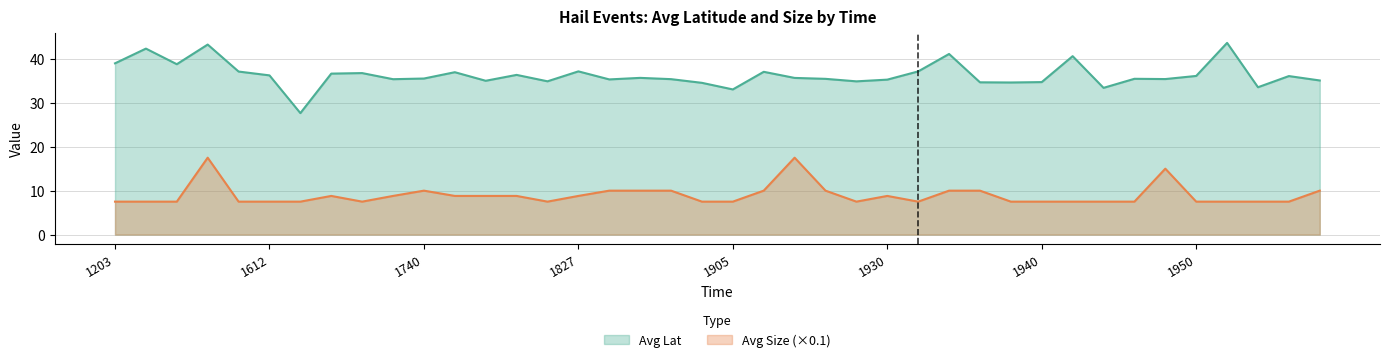

Rank the series at 1940 from lowest to highest value.

Avg Size (×0.1), Avg Lat